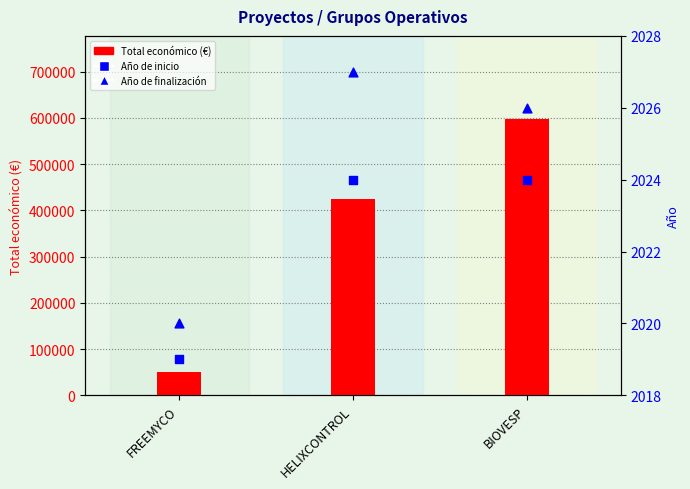

At which category is the sum across all series the highest?

BIOVESP